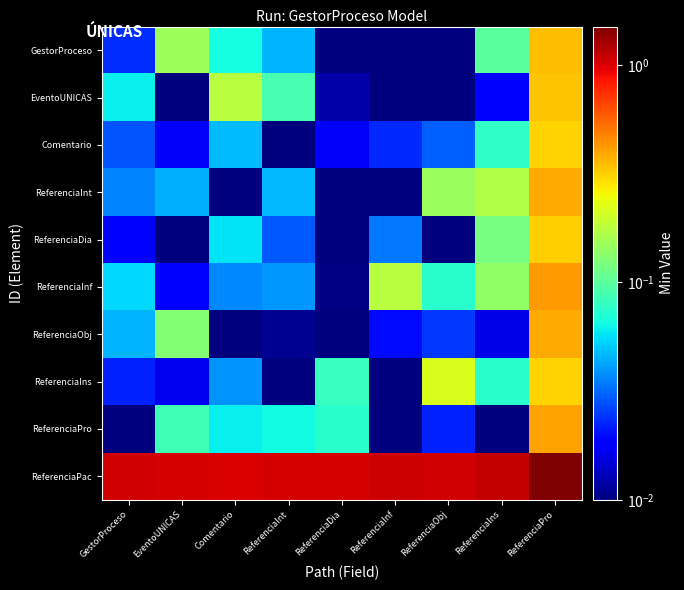

At EventoUNICAS, list the series in order from largest to smallest.

ReferenciaPac, GestorProceso, ReferenciaObj, ReferenciaPro, ReferenciaInt, ReferenciaInf, Comentario, ReferenciaIns, ReferenciaDia, EventoUNICAS